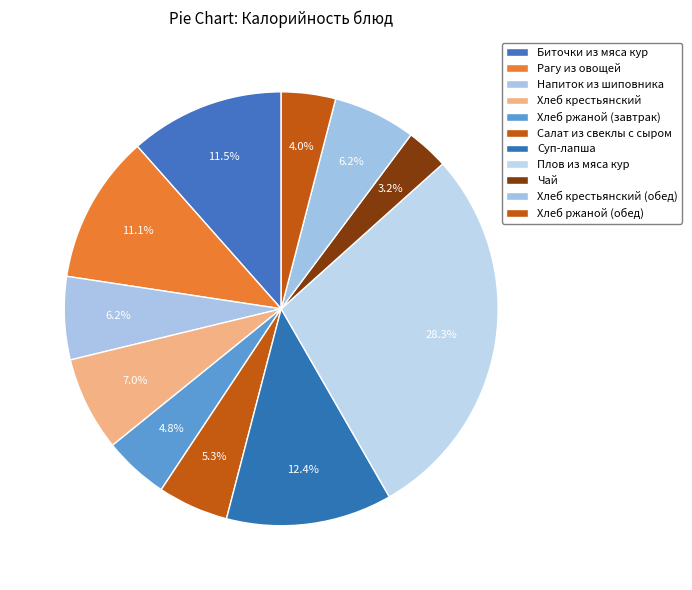

What is the ratio of the value at Суп-лапша to the value at Хлеб ржаной (завтрак)?

2.6